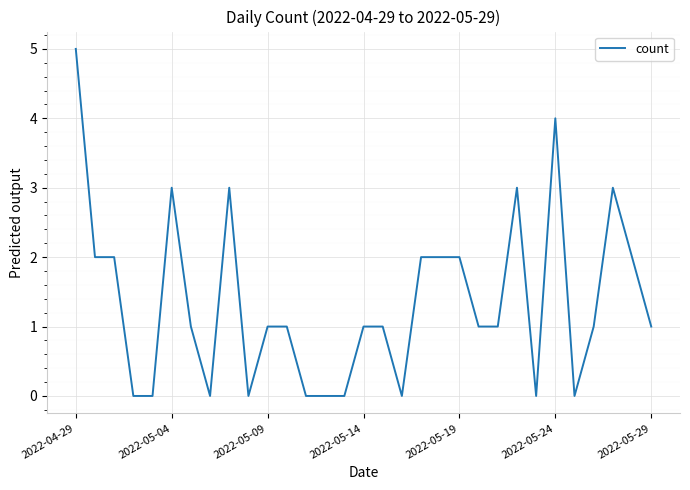

What is the greatest value displayed?

5